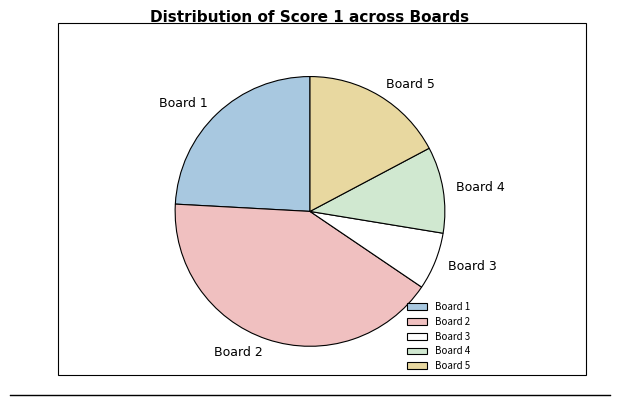

Which category has the biggest portion of the pie?

Board 2